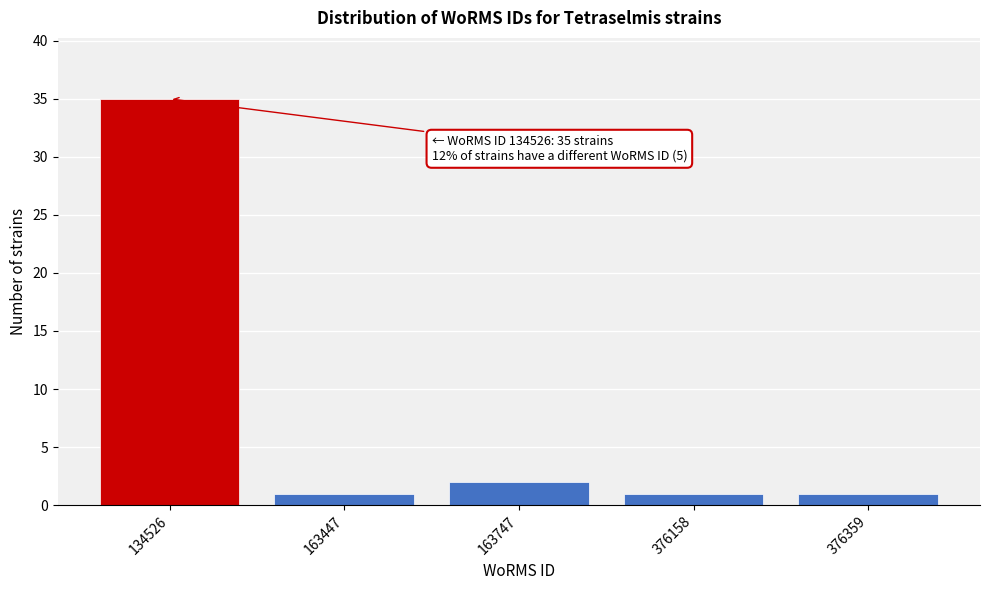

Reading left to right, transcribe all the data shown in this chart.

35	1	2	1	1